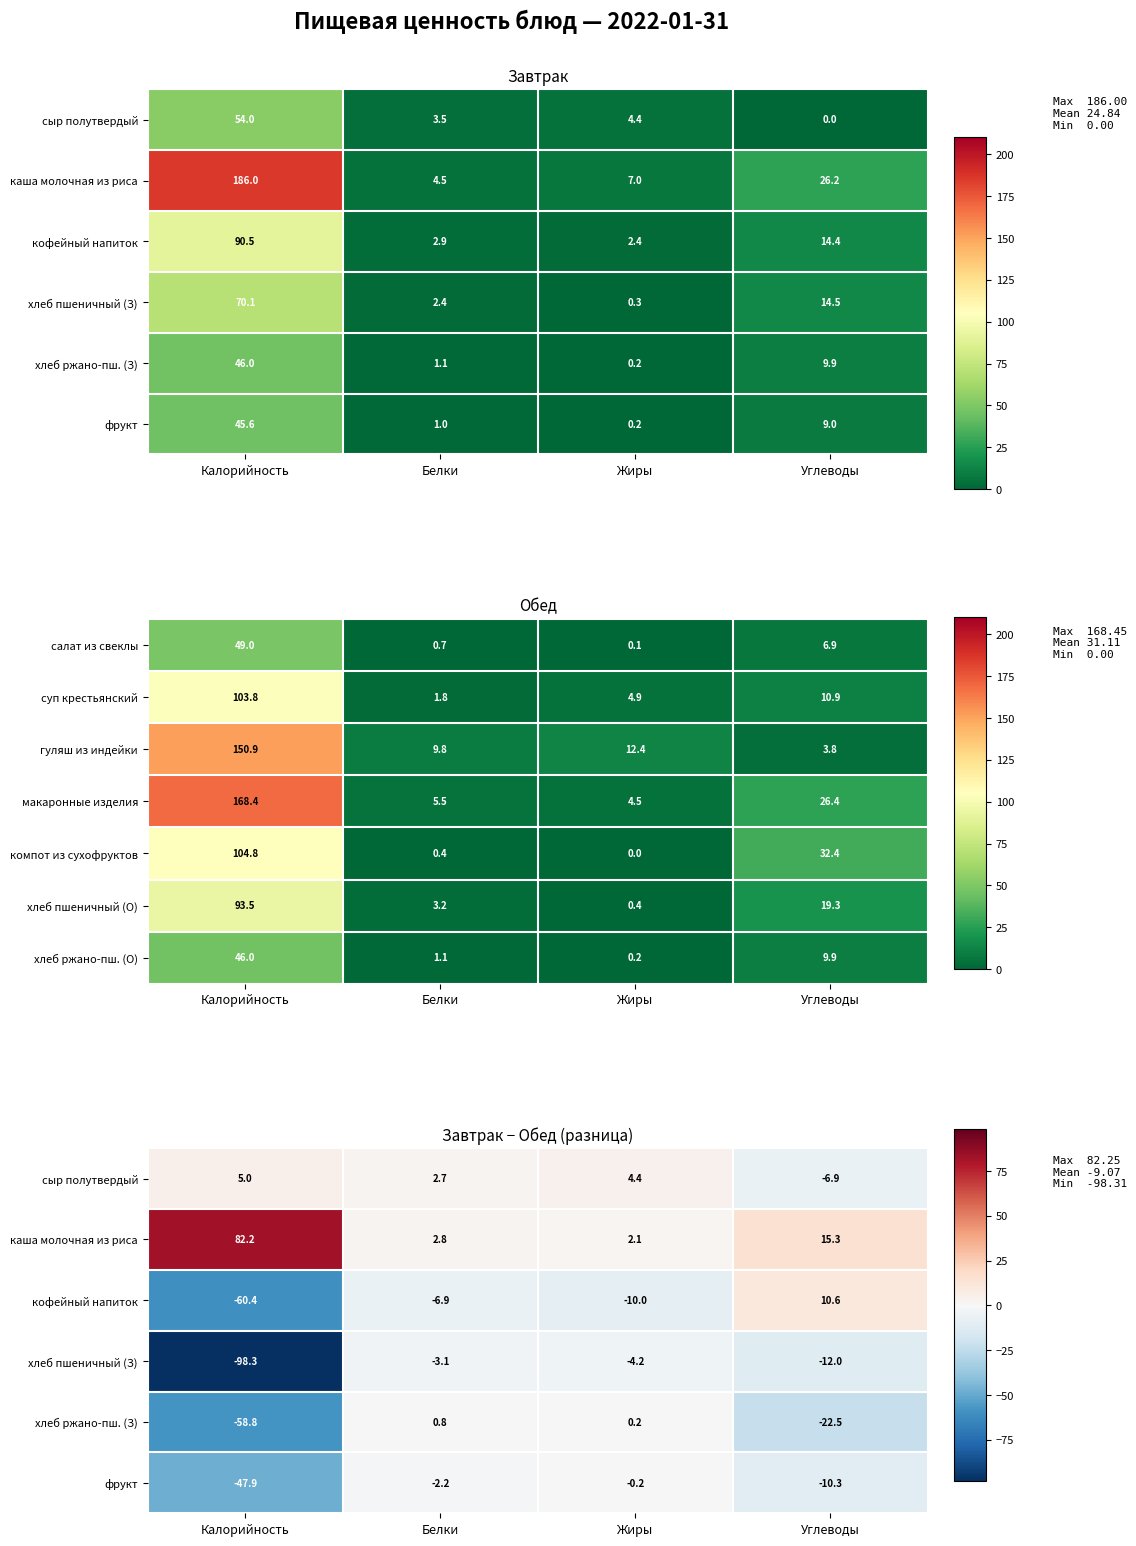

At which label is макаронные изделия closest to 86?

Углеводы